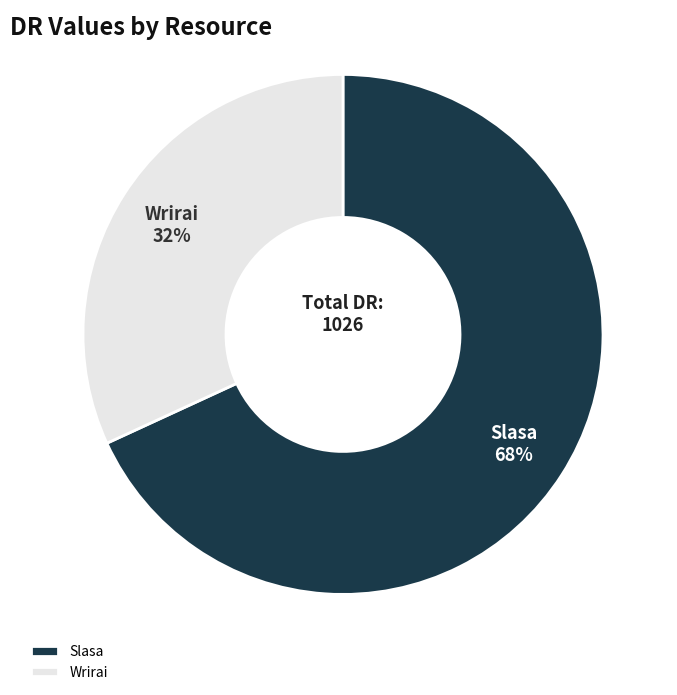

Is the sum of Slasa and Wrirai greater than half?

Yes